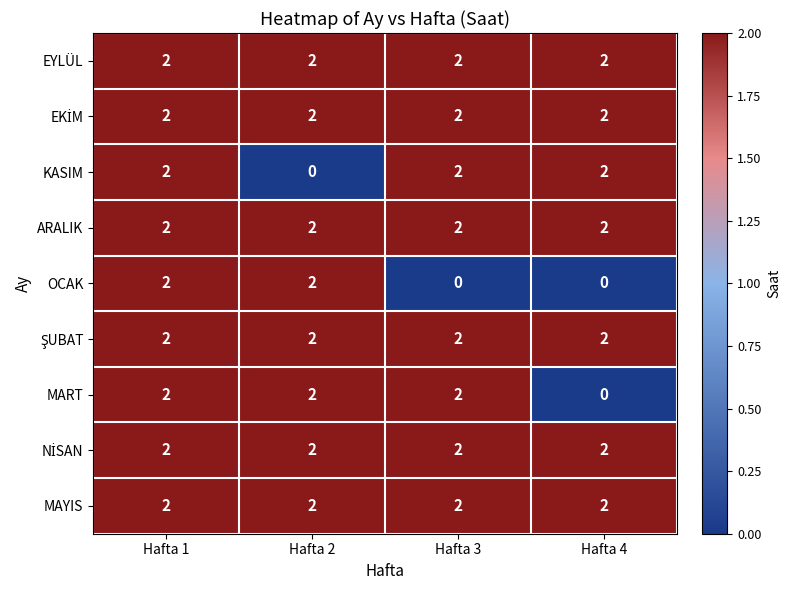

What is the total value across all series at Hafta 3?

16